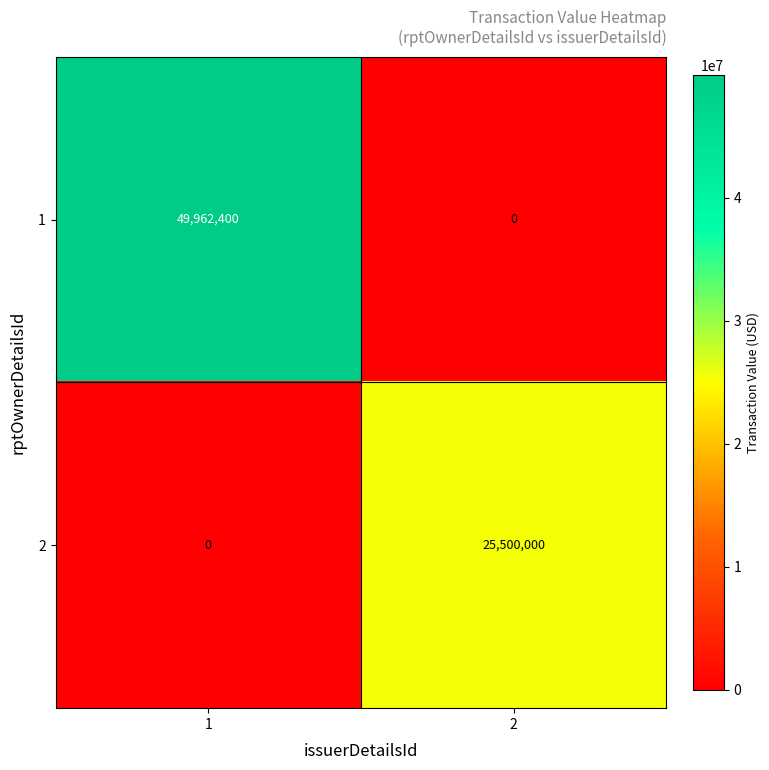

True or false: 1 has a value of 0 at 2.

True